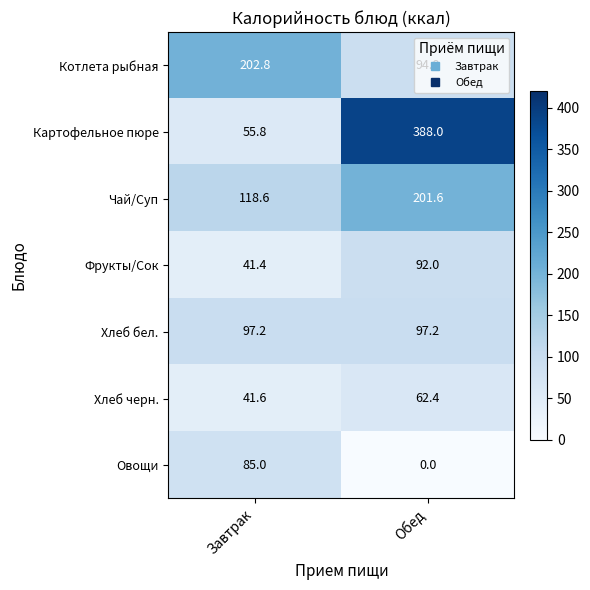

At which category does the chart reach its minimum across all series?

Обед